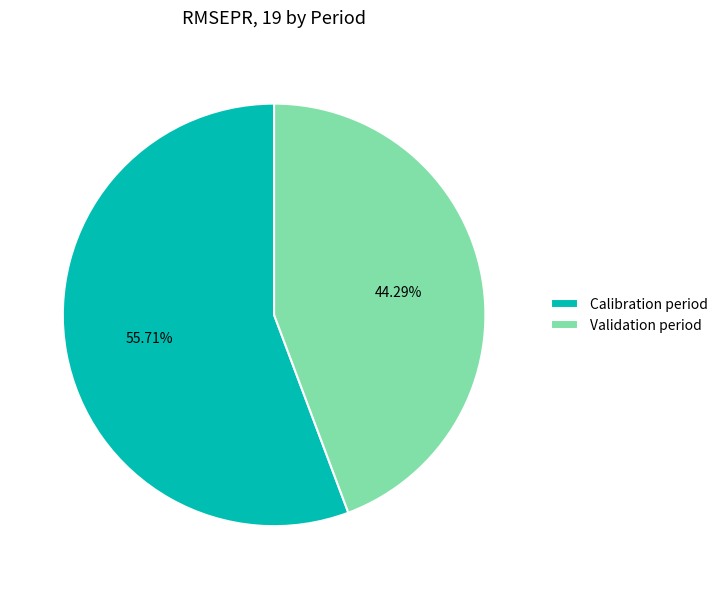

The Calibration period slice represents 47% of the pie. True or false?

False